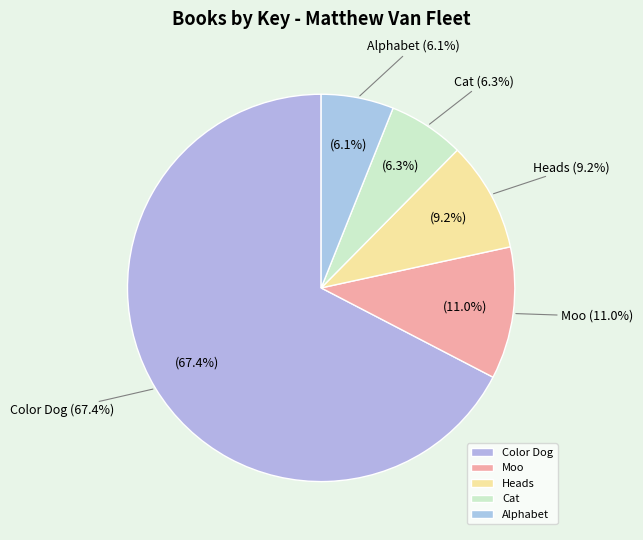

Which slice is the largest?

Color Dog